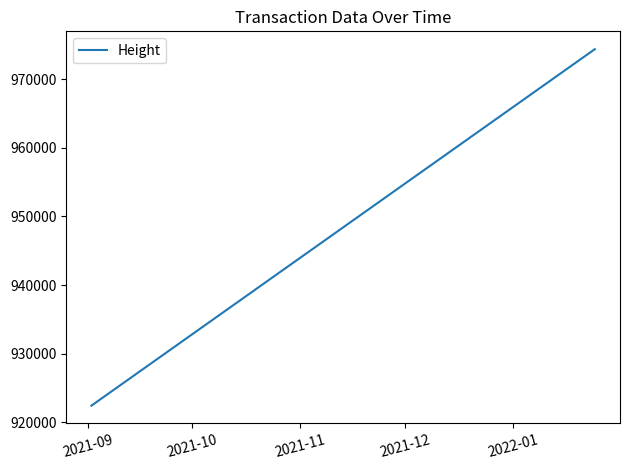

What is the difference between the maximum and second lowest values?

51963